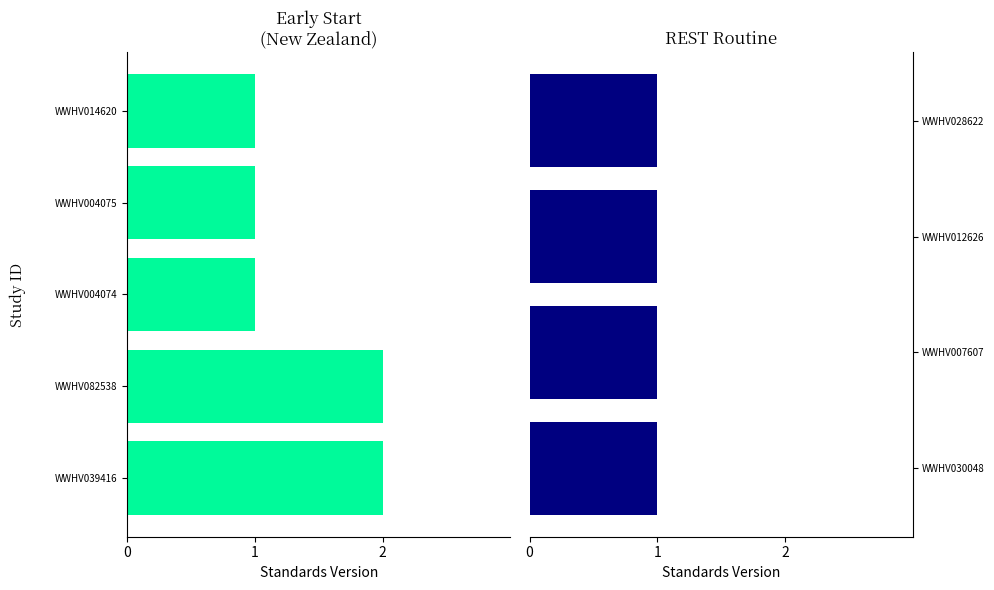

The chart shows a value of -2 at WWHV004074. True or false?

False